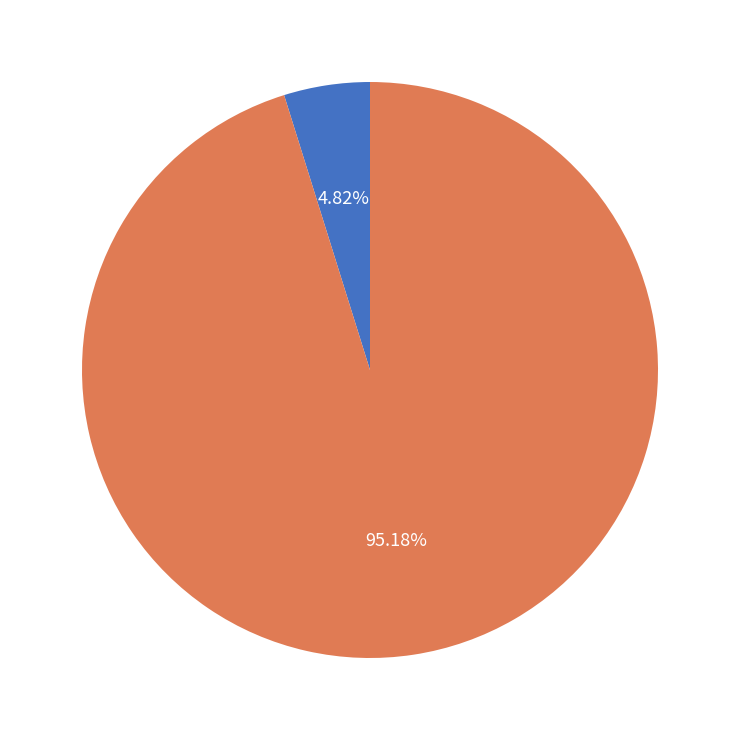

How many slices are in this pie chart?

2